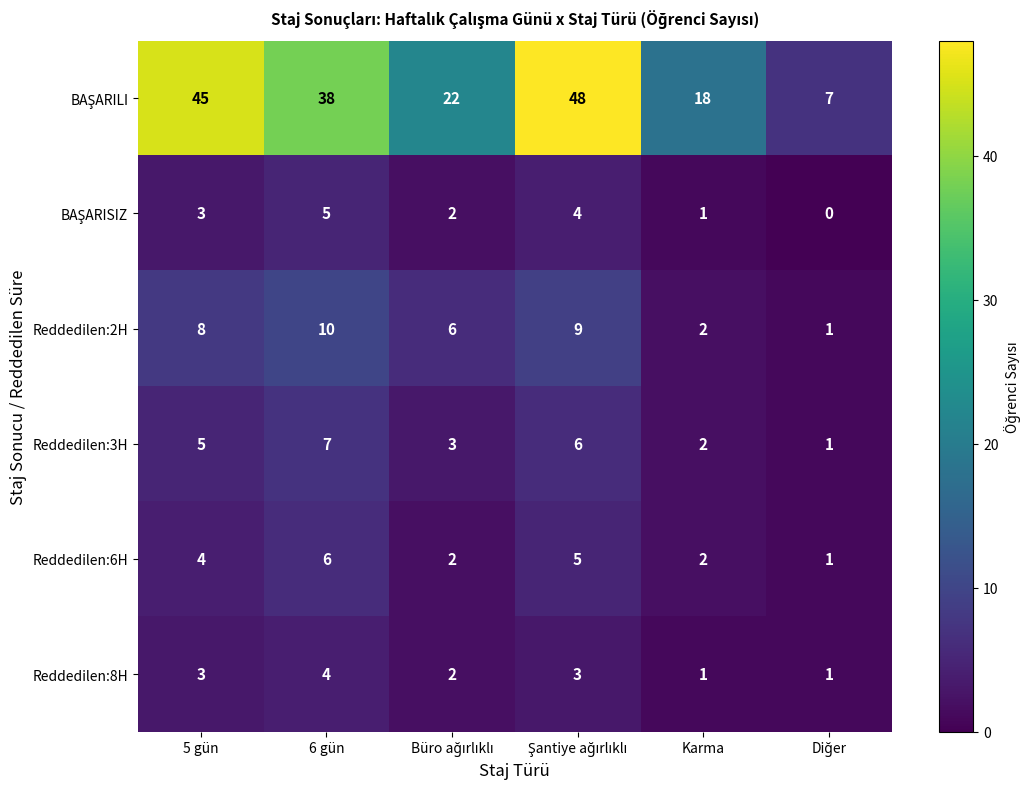

What is the total value across all series at 6 gün?

70